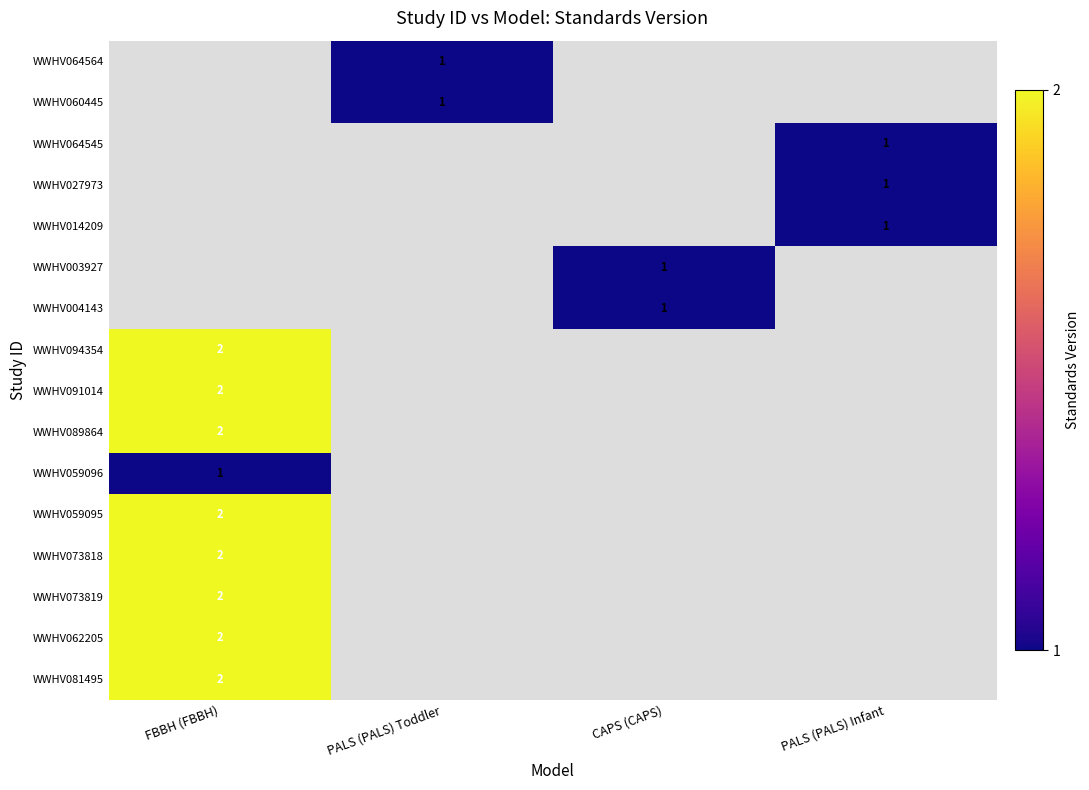

Which has a higher value, PALS (PALS) Infant or FBBH (FBBH)?

FBBH (FBBH)